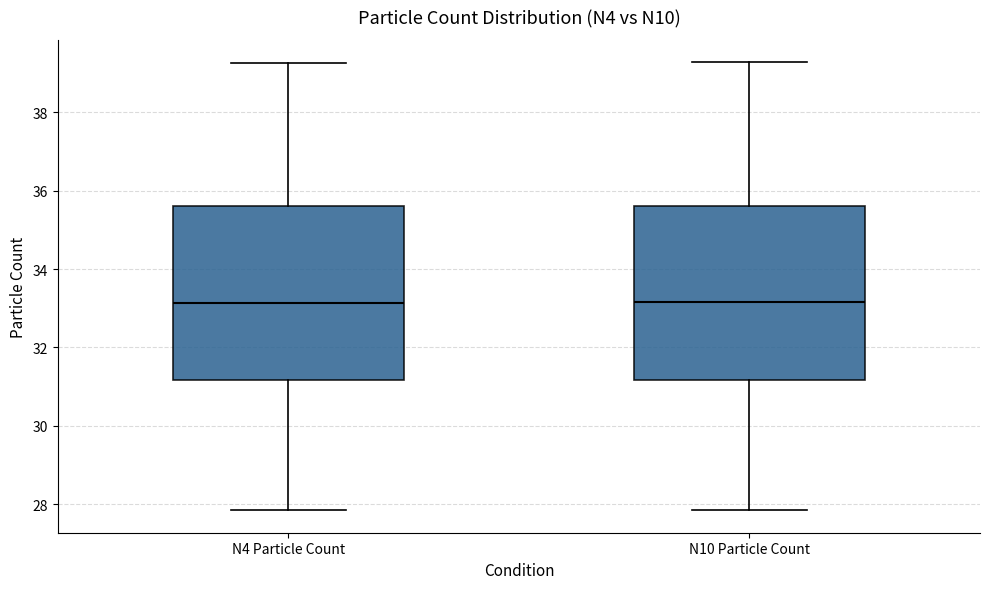

Reading left to right, transcribe this box plot: for each box, give where its median line is, the range the box spans, and where its two whiskers end, as read against the y-axis. The values are not printed on the chart, so give them approximately, as read against the axis.

N4 Particle Count: median 33.2, box 31.2 to 35.6, whiskers 27.8 to 39.2
N10 Particle Count: median 33.2, box 31.2 to 35.6, whiskers 27.8 to 39.2